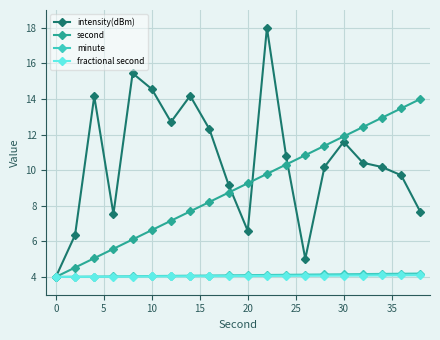

Which series has the largest range (max minus min)?

intensity(dBm)